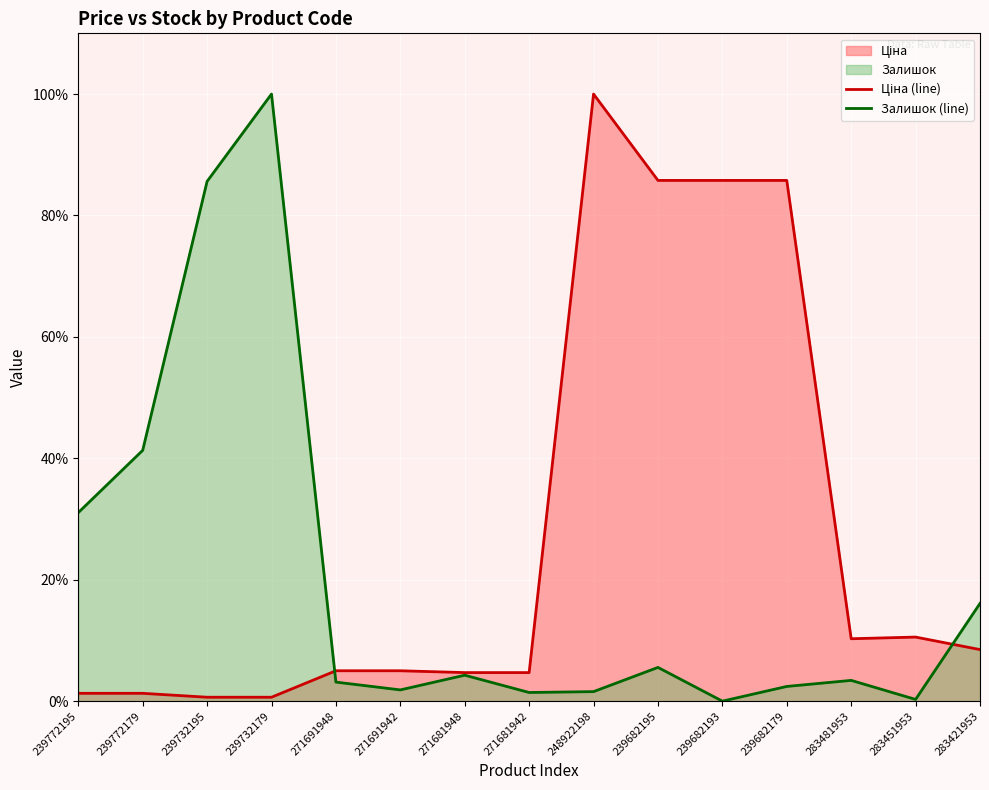

Between which two adjacent categories do Ціна (line) and Залишок (line) first intersect?

239732179 and 271691948